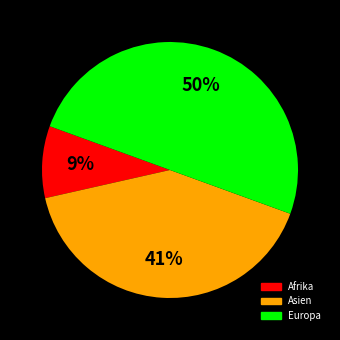

To the nearest percent, what is the average slice percentage?

33%